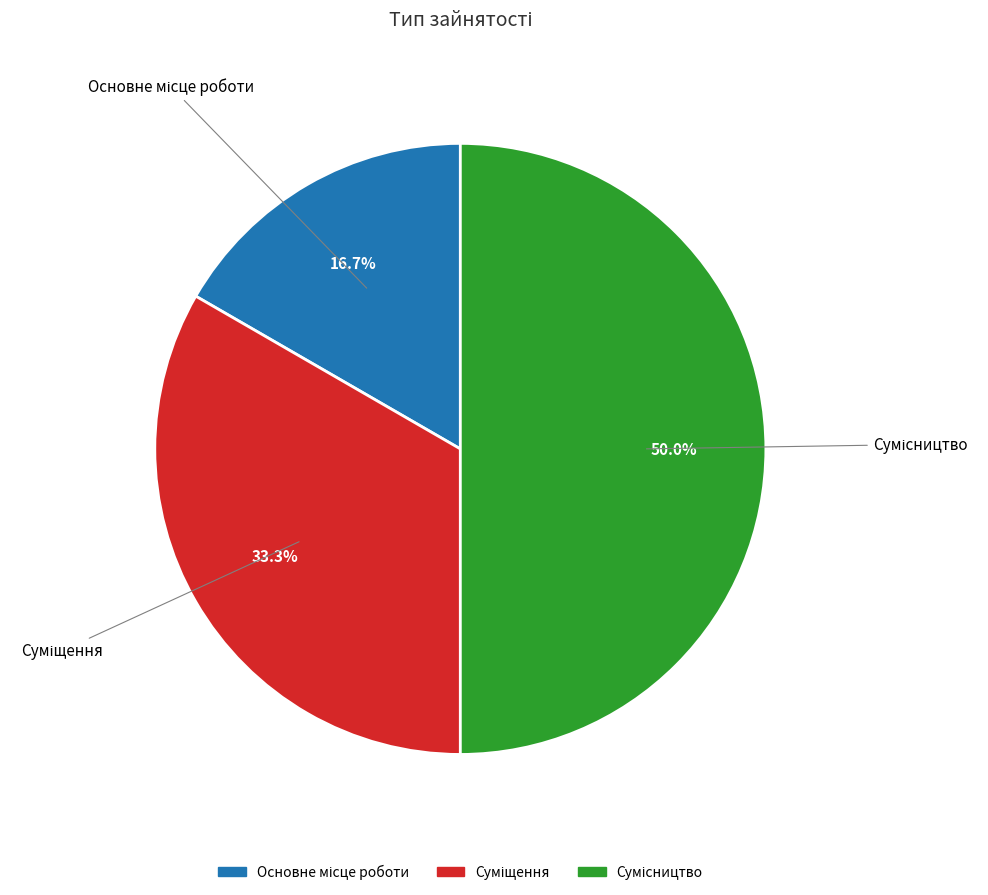

How many slices are in this pie chart?

3